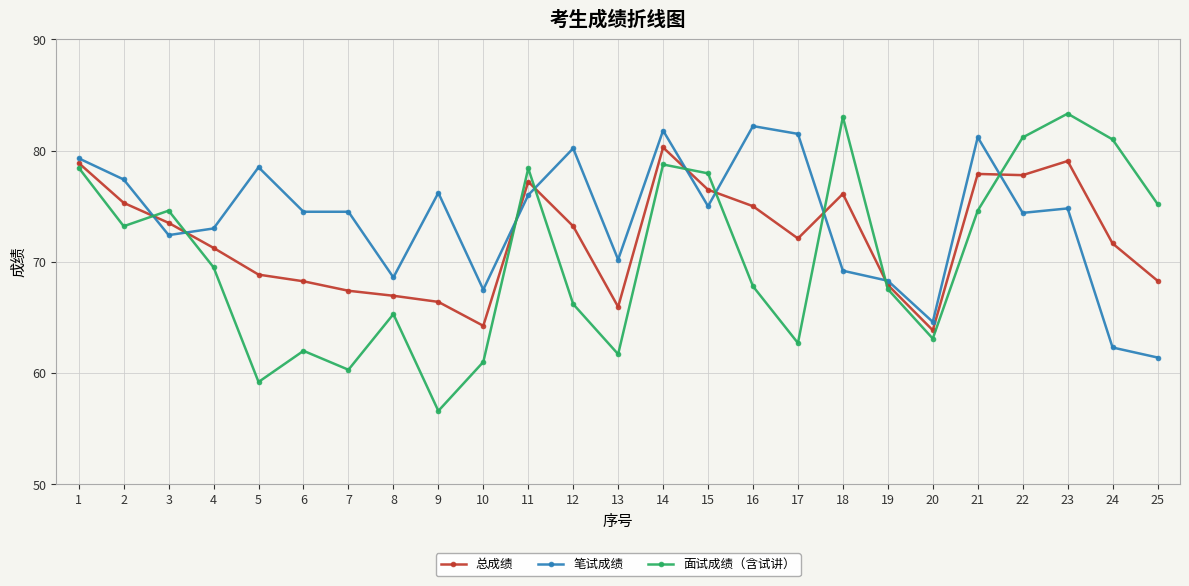

List the series in order of their peak value, highest first.

面试成绩（含试讲）, 笔试成绩, 总成绩